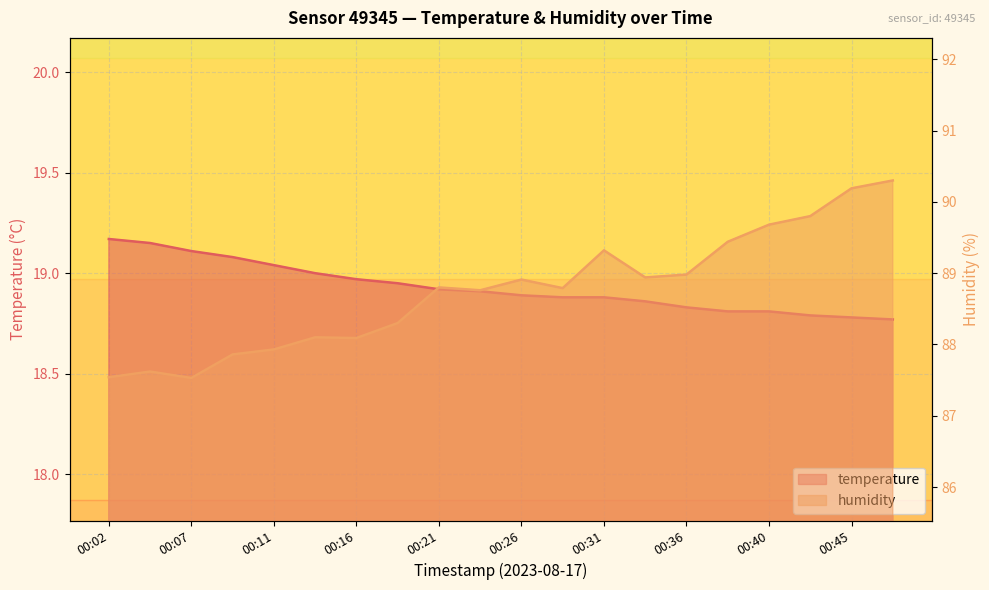

Rank the series at 00:21 from lowest to highest value.

temperature, humidity